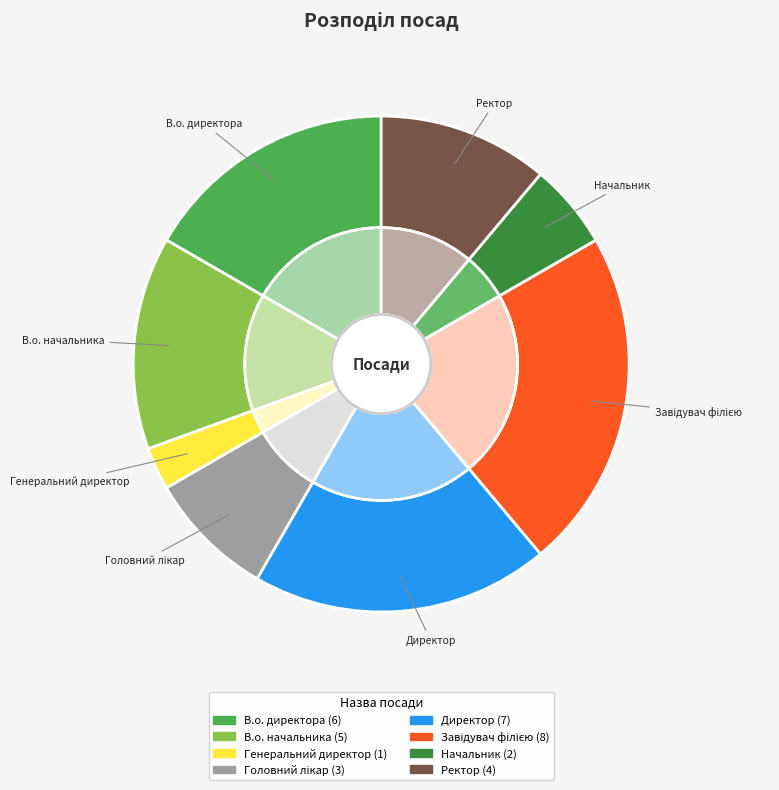

How many segments does this pie chart have?

8